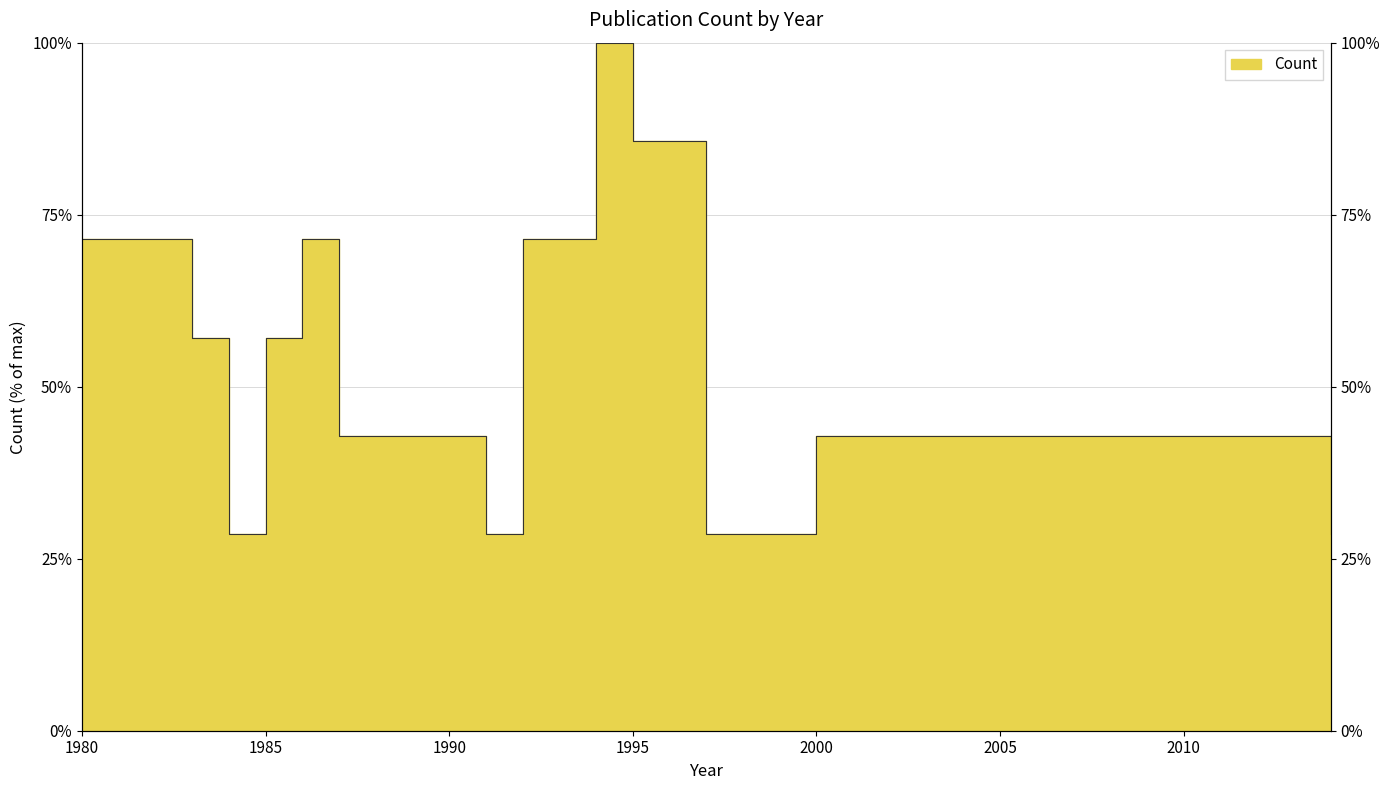

Where is the data nearest to the value 64?

1983